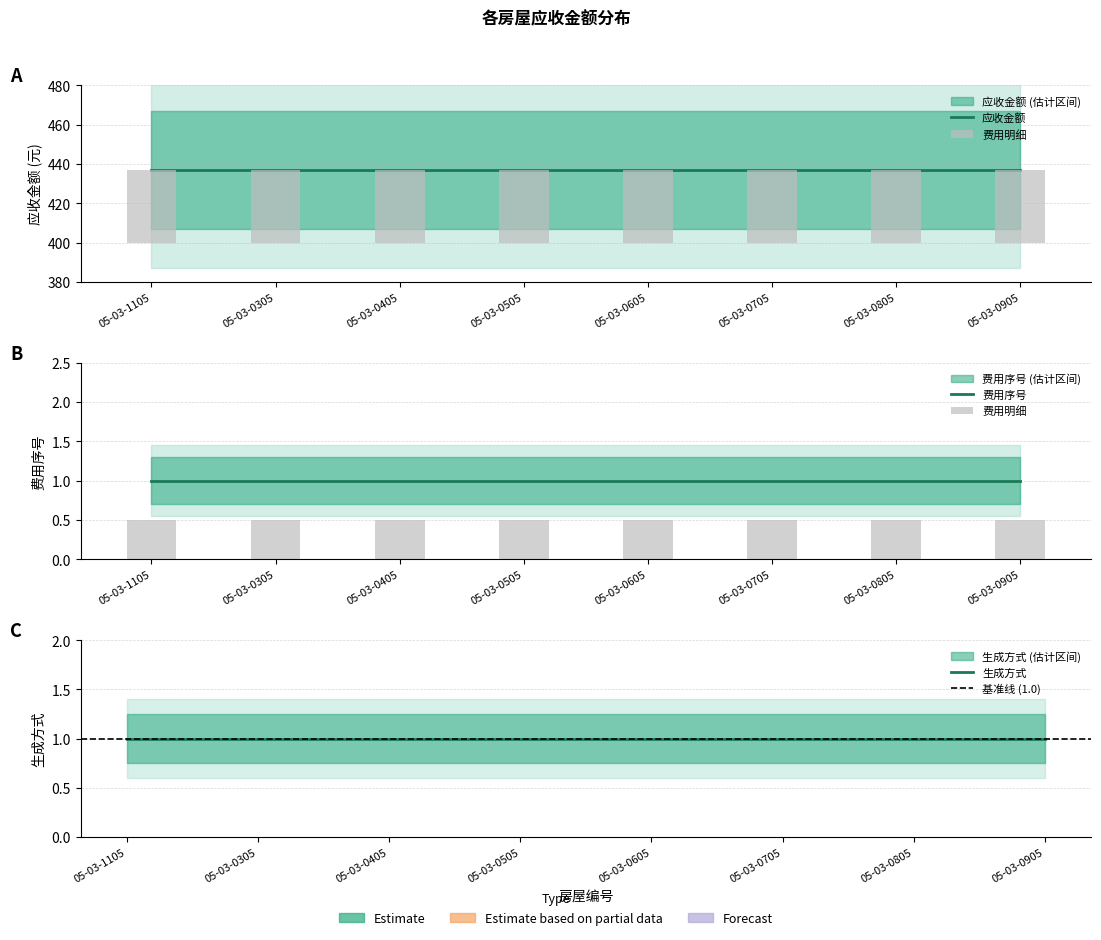

Which label corresponds to the largest value in the chart?

05-03-1105